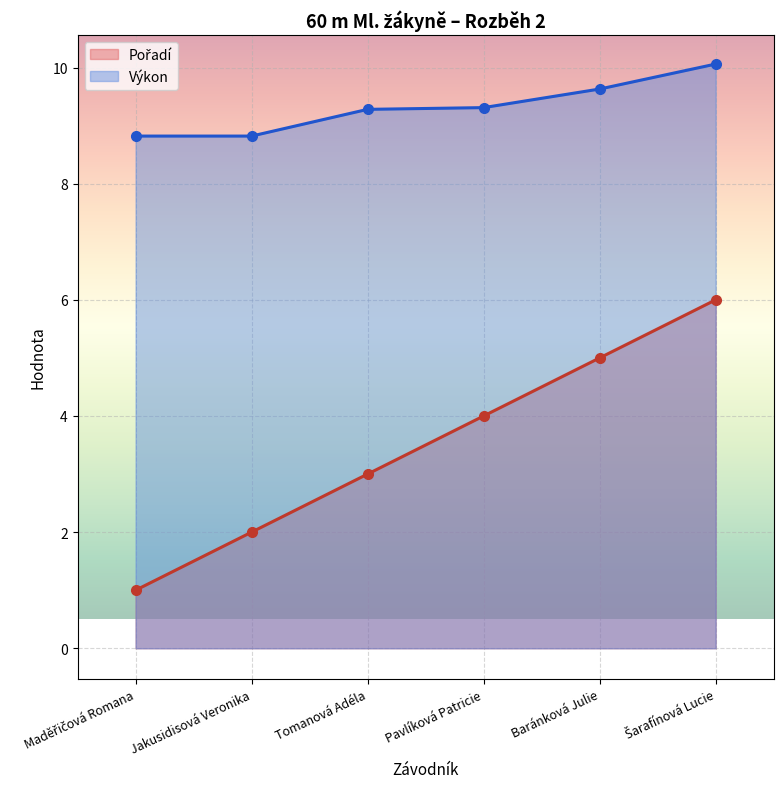

What is the value of the Pořadí point at the 5th from the left?

5.0